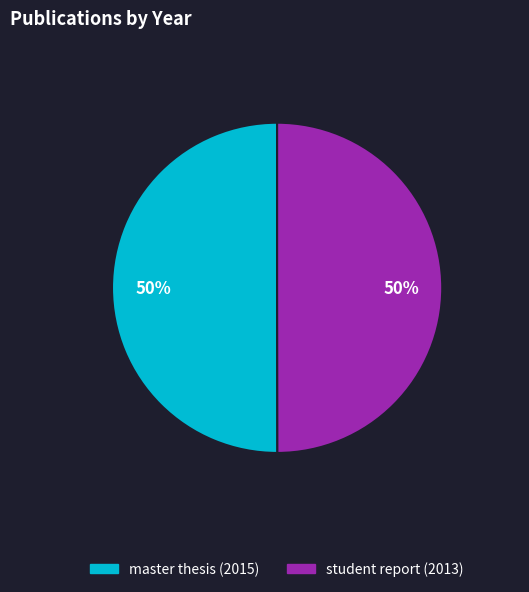

Approximately how many times larger is the value at student report (2013) compared to master thesis (2015)?

1.0